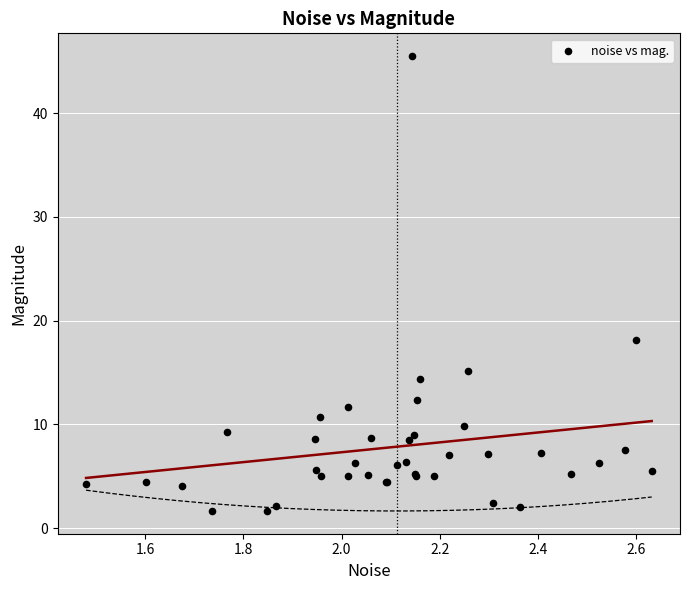

What Y value in the scatter plot is closest to 23?

18.1